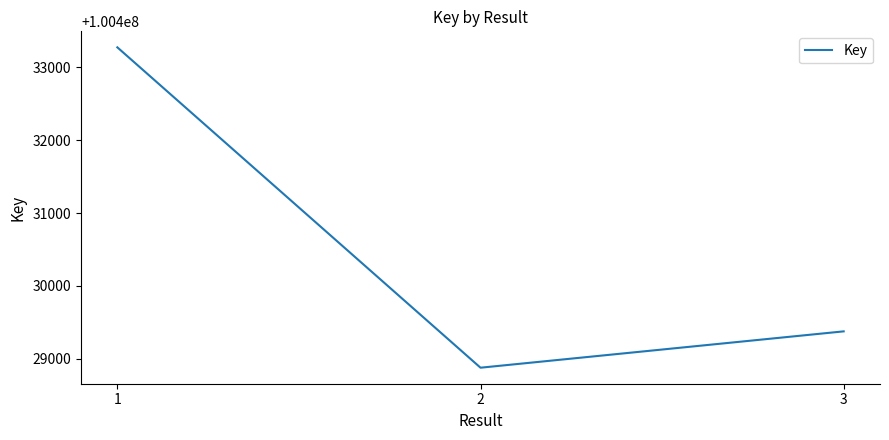

What is the change in value from 1 to 2?

-4390